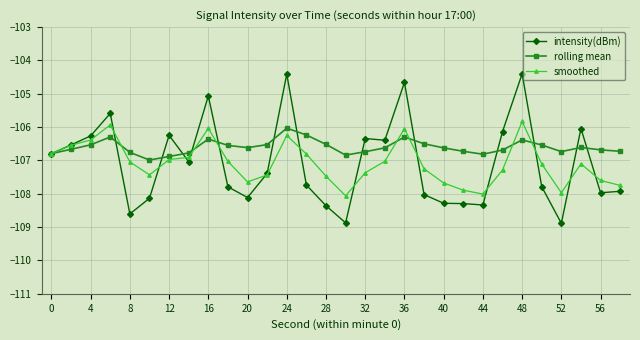

Which series has the largest range (max minus min)?

intensity(dBm)